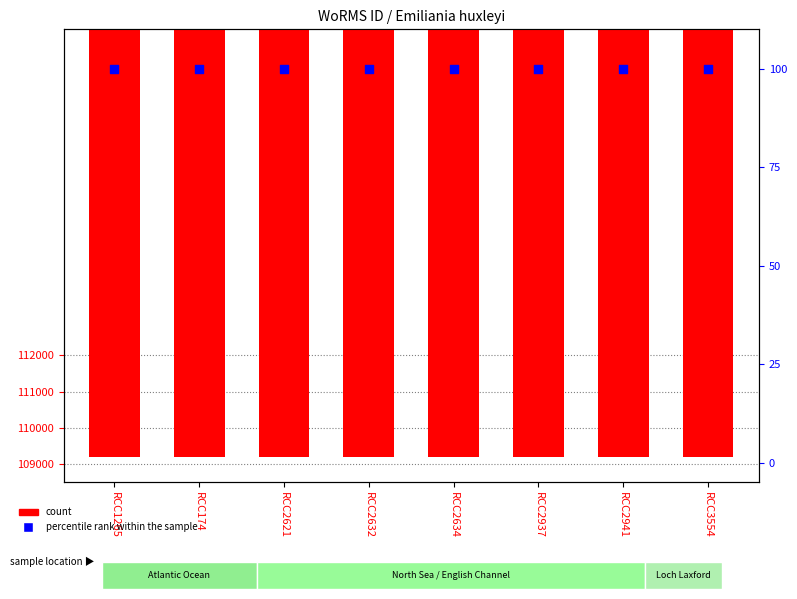

Which series has the largest Y range (max minus min)?

count